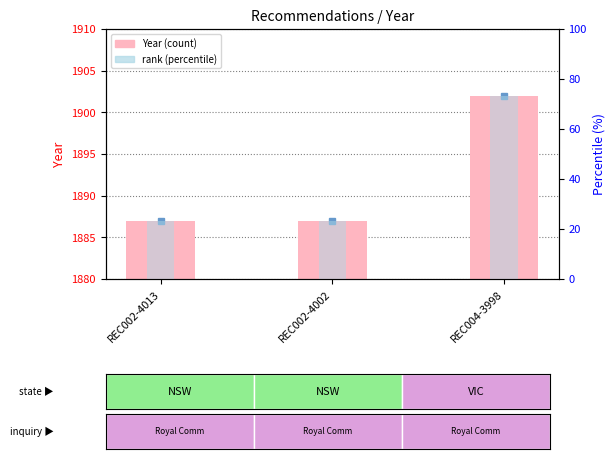

What is the label of the 3rd bar from the left?

REC004-3998